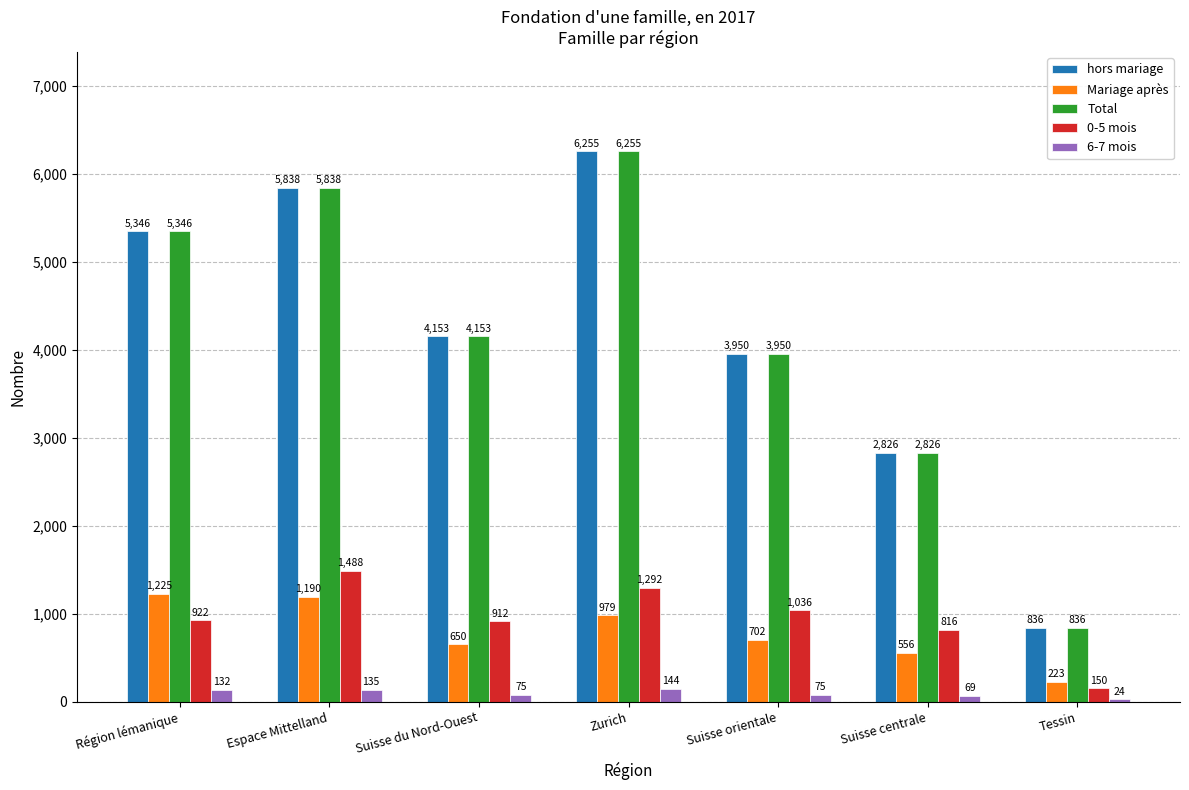

How many distinct data groups are displayed?

5